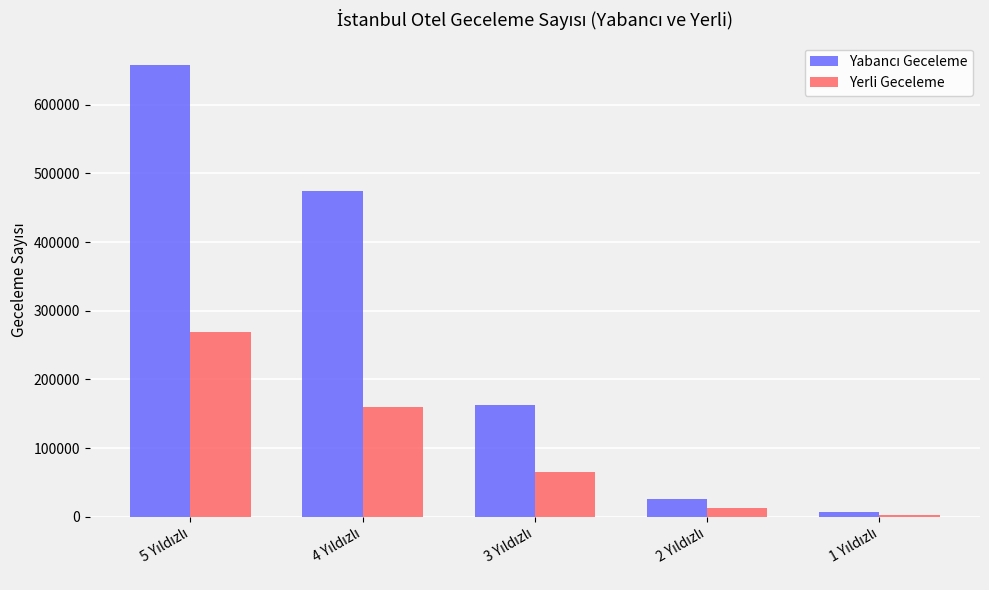

What is the difference between the maximum and minimum values in the Yerli Geceleme series?

266574